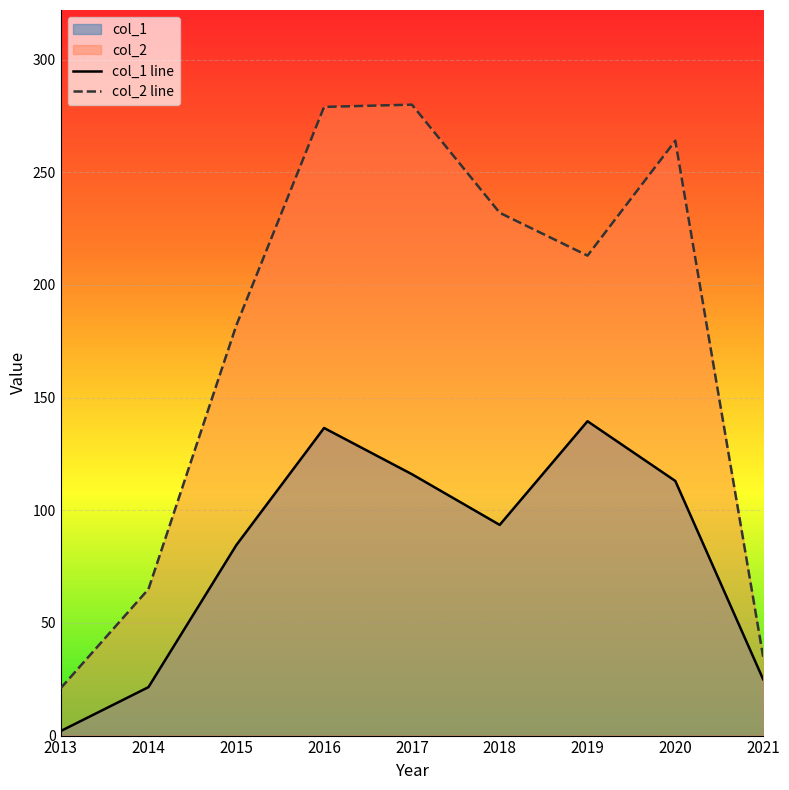

The col_1 line series shows 113.0 at 2020. True or false?

True